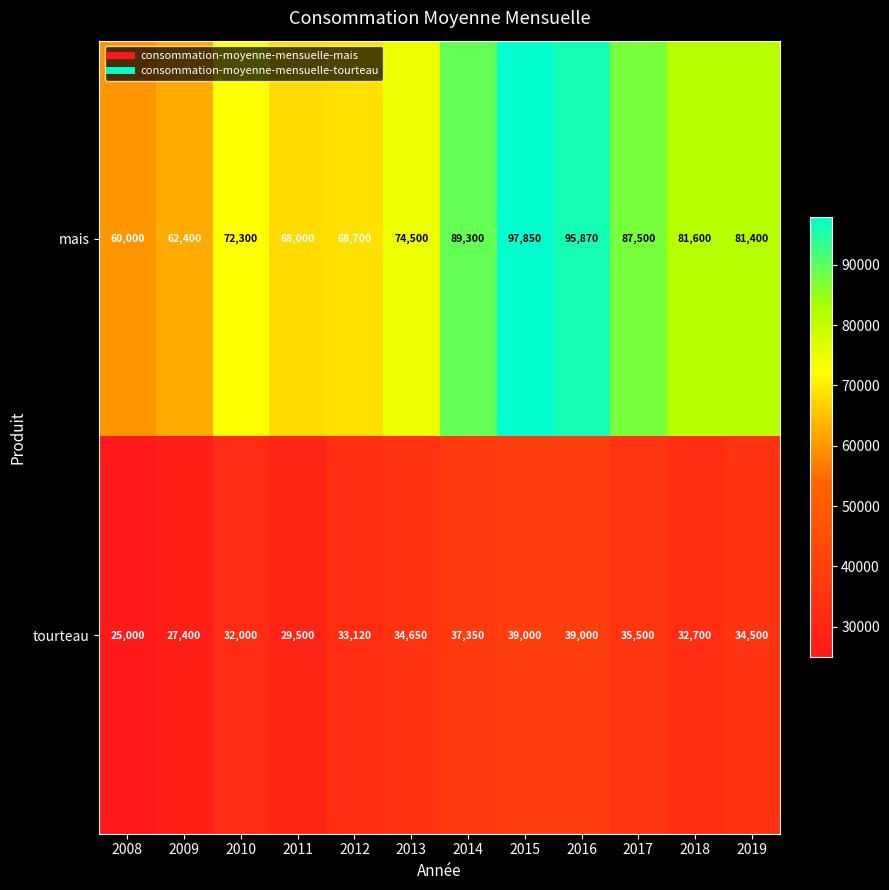

Reading left to right, list all the values displayed in this chart.

mais: 2008=60000	2009=62400	2010=72300	2011=68000	2012=68700	2013=74500	2014=89300	2015=97850	2016=95870	2017=87500	2018=81600	2019=81400
tourteau: 2008=25000	2009=27400	2010=32000	2011=29500	2012=33120	2013=34650	2014=37350	2015=39000	2016=39000	2017=35500	2018=32700	2019=34500